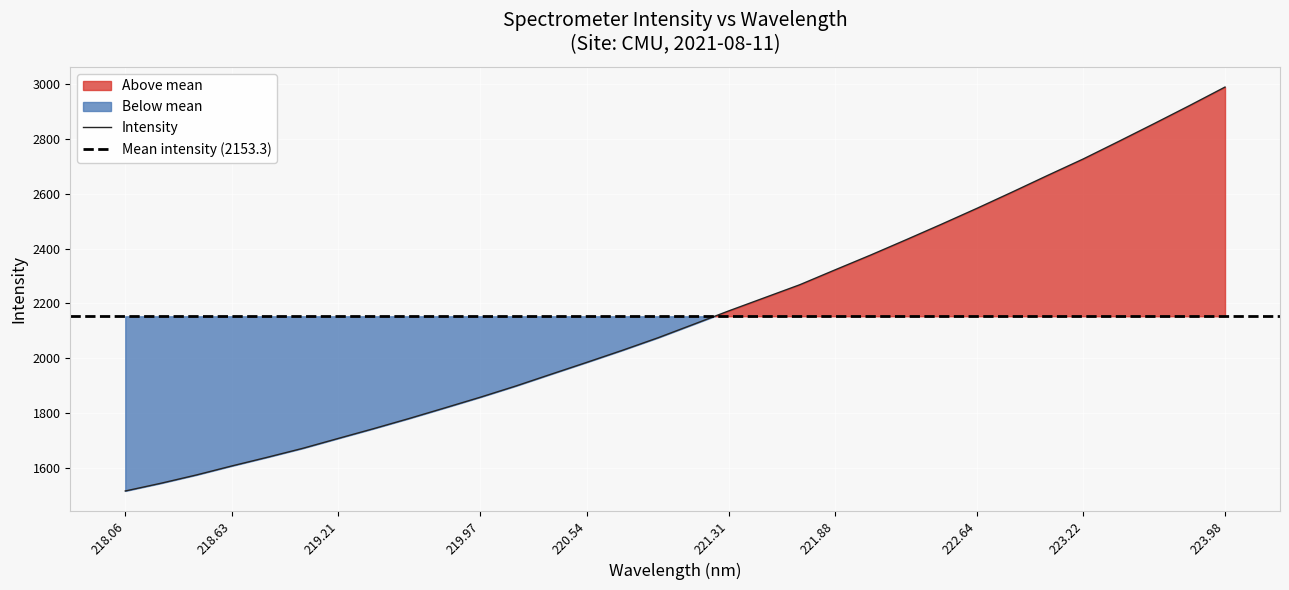

What is the highest value of the Intensity series?

2987.9